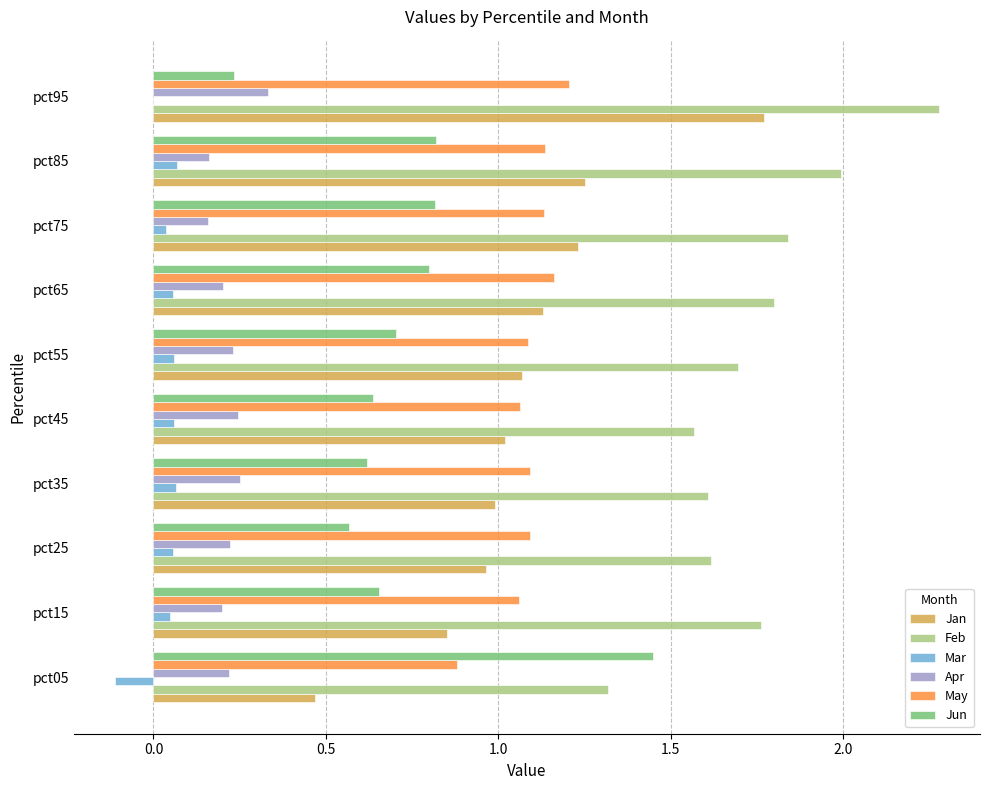

The value of Feb at pct05 is 0.6. True or false?

False